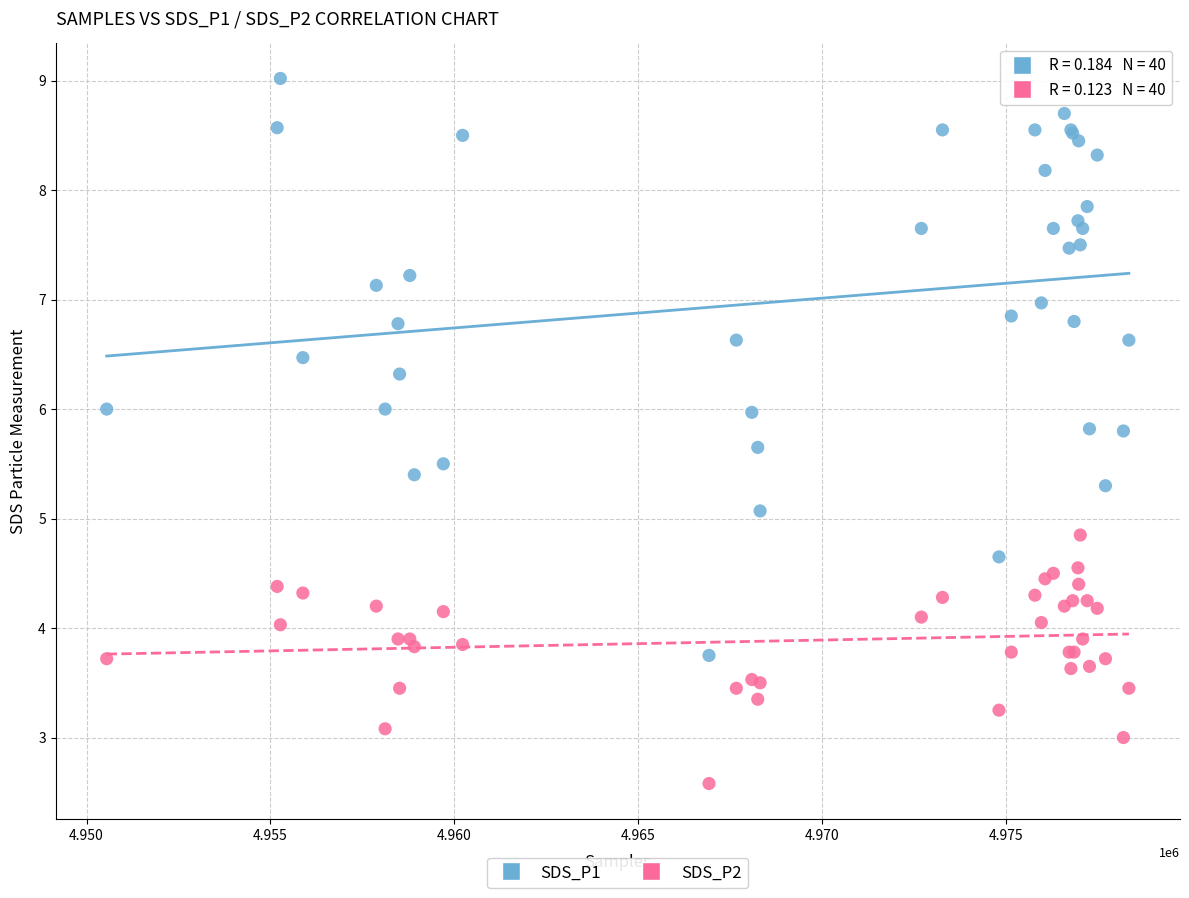

Which series has the largest Y range (max minus min)?

SDS_P1